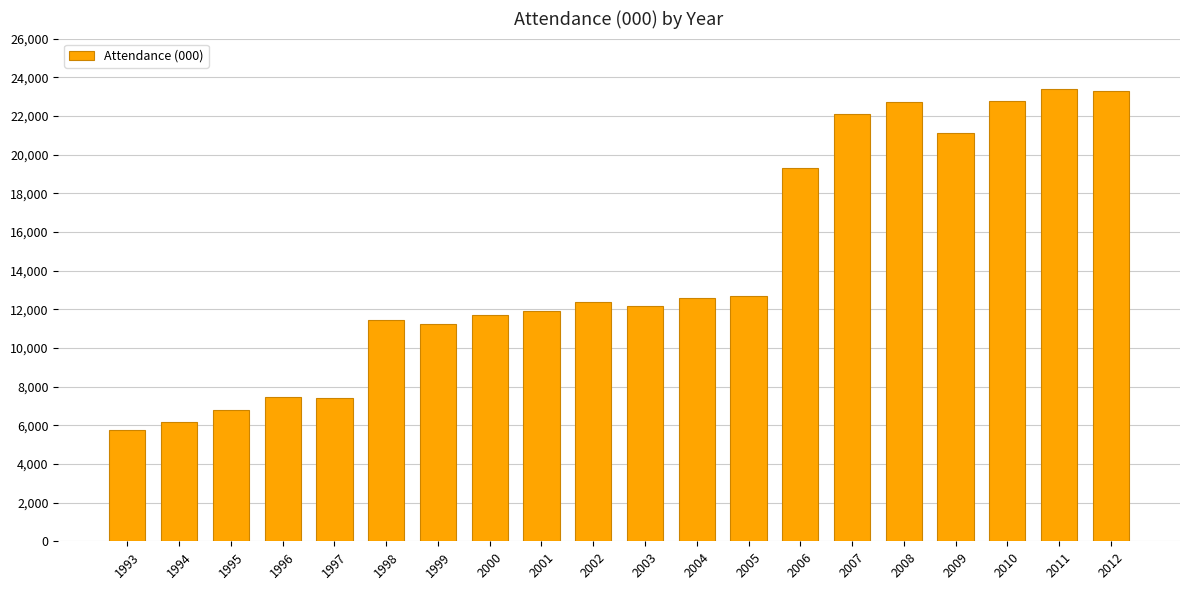

How many bars are there in total?

20